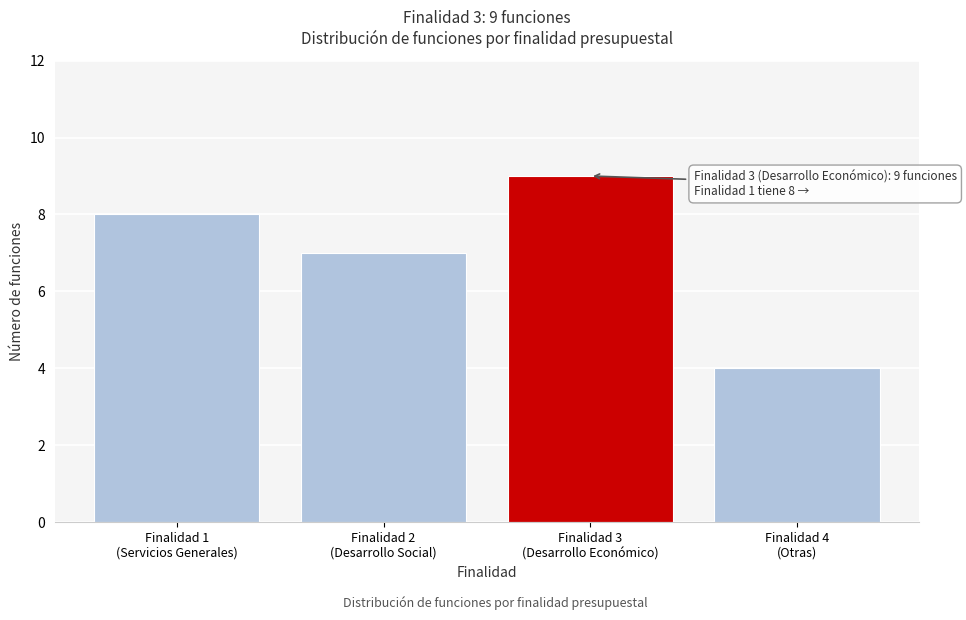

Reading left to right, what are all the values shown in this chart?

8	7	9	4